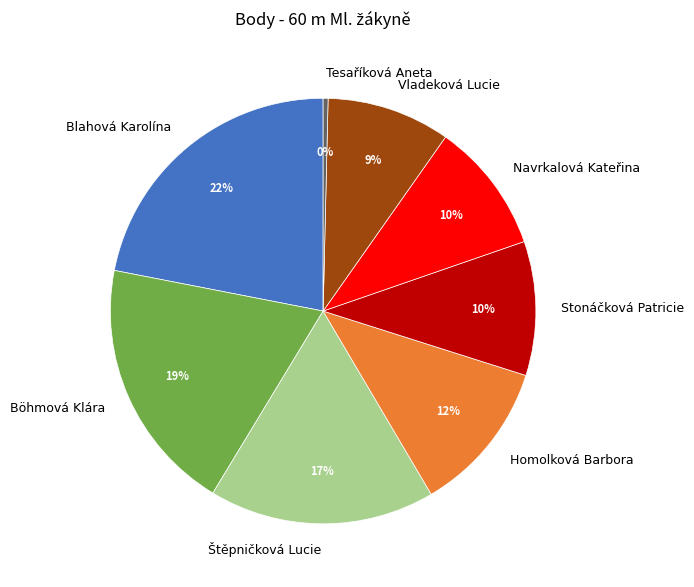

Do Böhmová Klára and Blahová Karolína together represent more than half of the pie?

No